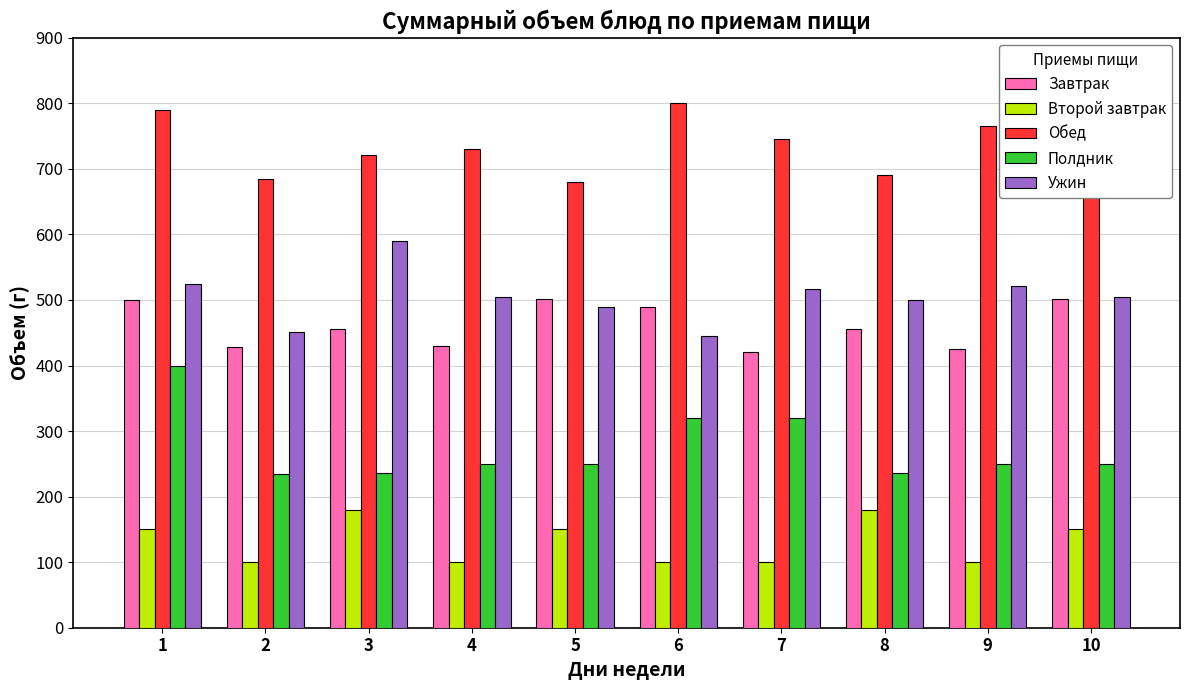

The value of Второй завтрак at 8 is 250.9. True or false?

False